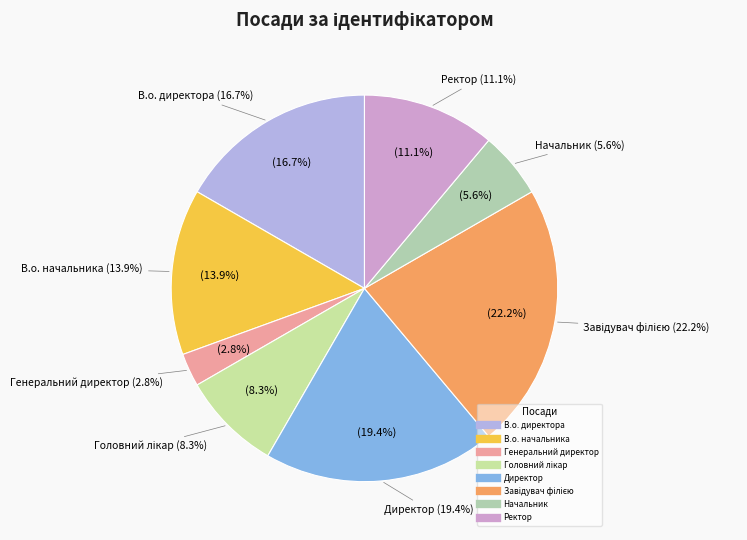

Which category has the smallest portion of the pie?

Генеральний директор